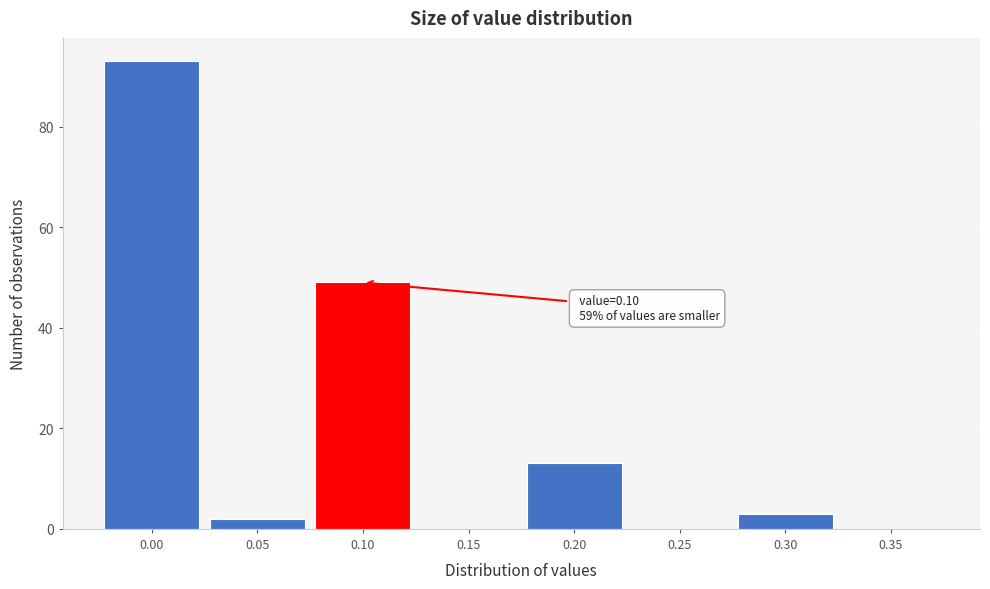

Reading right to left, list all the values displayed in this chart.

0.35=0	0.30=3	0.25=0	0.20=13	0.15=0	0.10=49	0.05=2	0.00=93